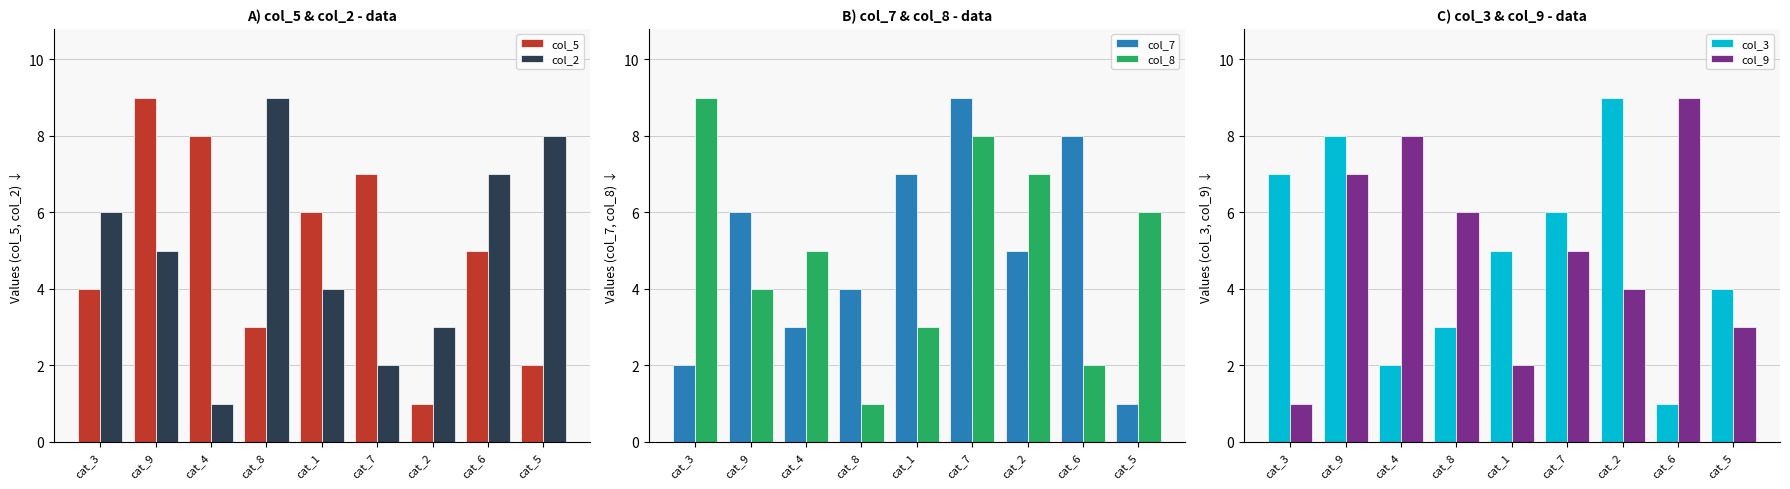

Does the chart contain stacked bars?

No